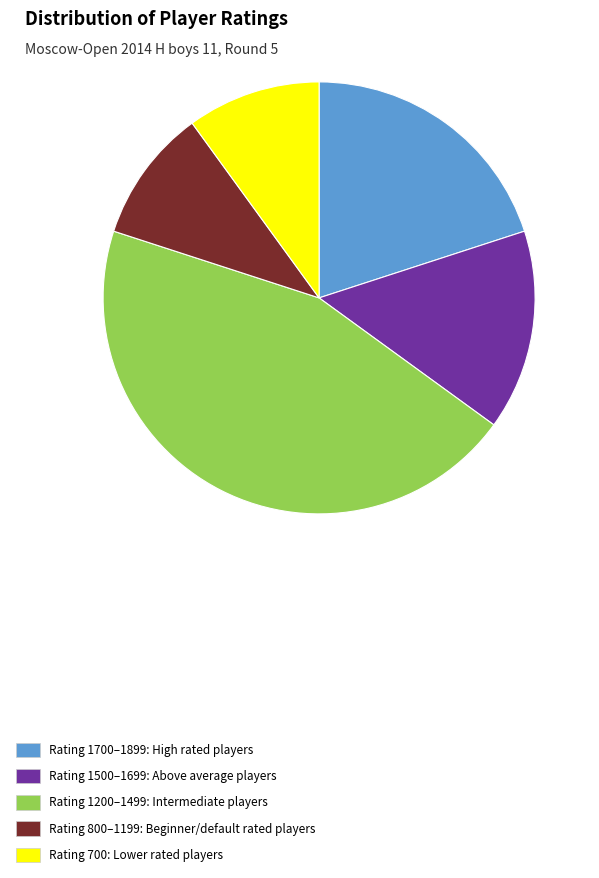

Does any single category account for the majority?

No